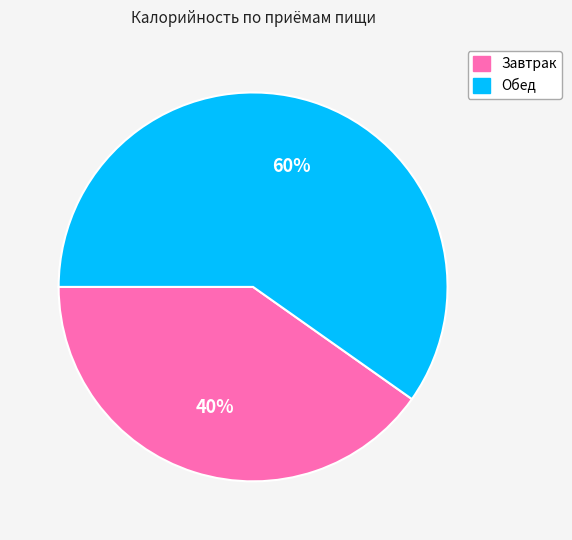

How many segments does this pie chart have?

2